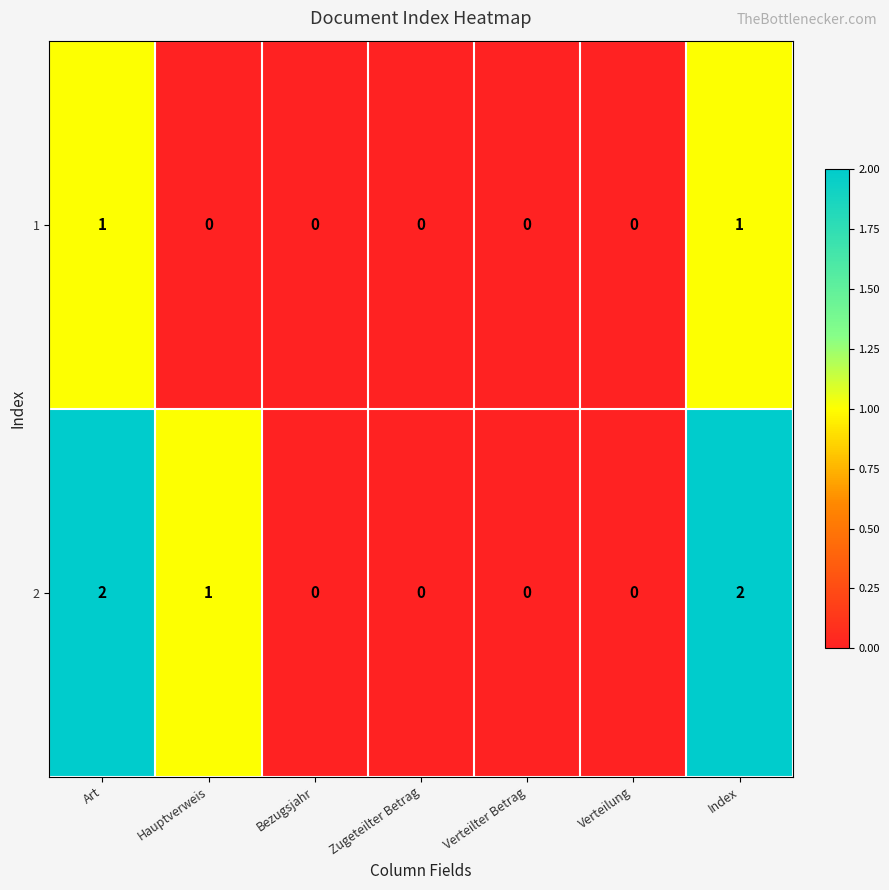

The value of 2 at Verteilung is 1. True or false?

False